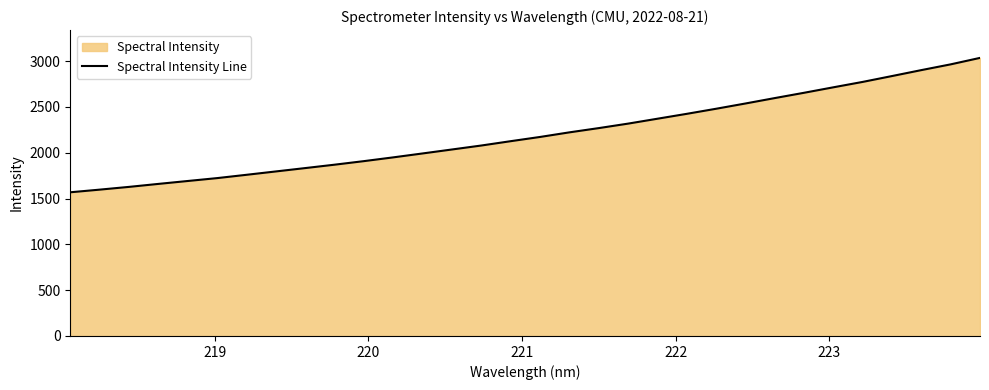

What is the smallest value displayed?

1568.6